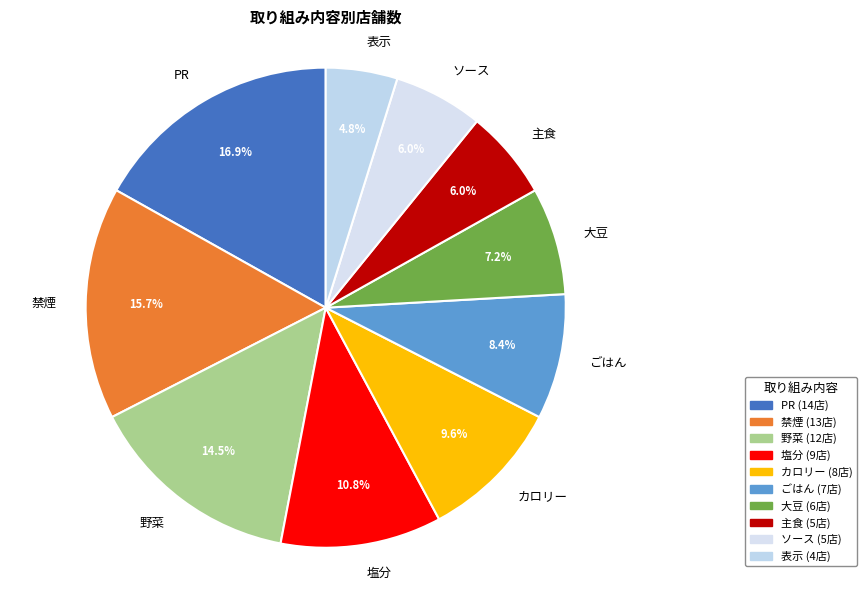

What percentage is the PR slice, to the nearest percent?

17%